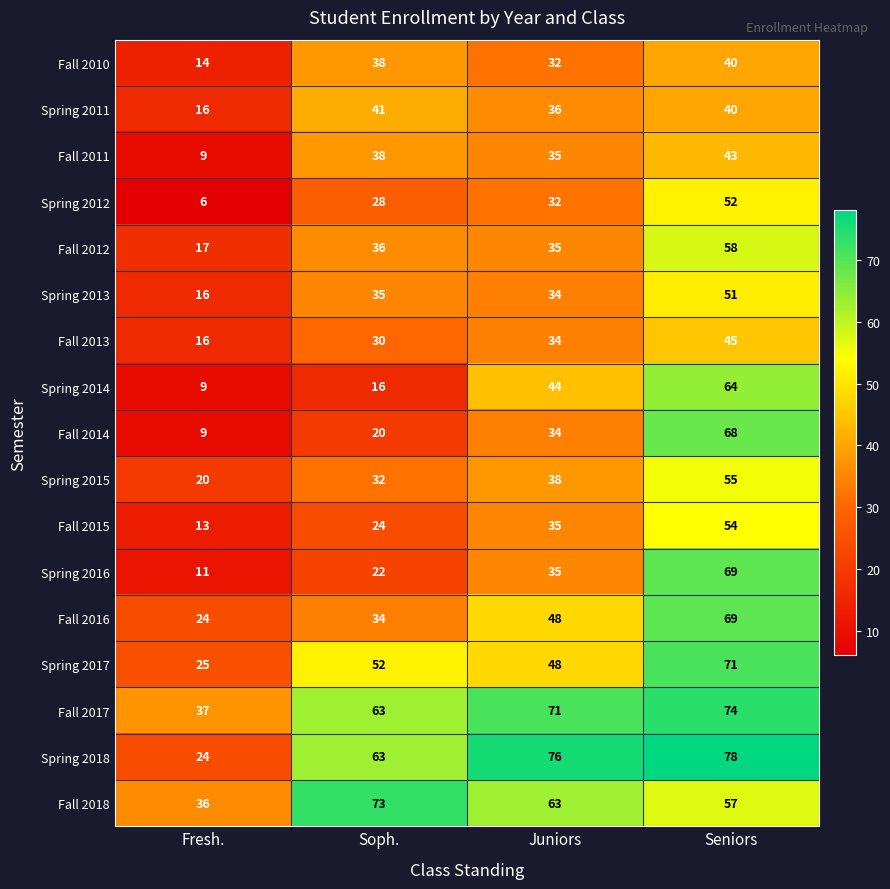

What is the sum of the Fall 2016 values at Fresh. and Juniors?

72